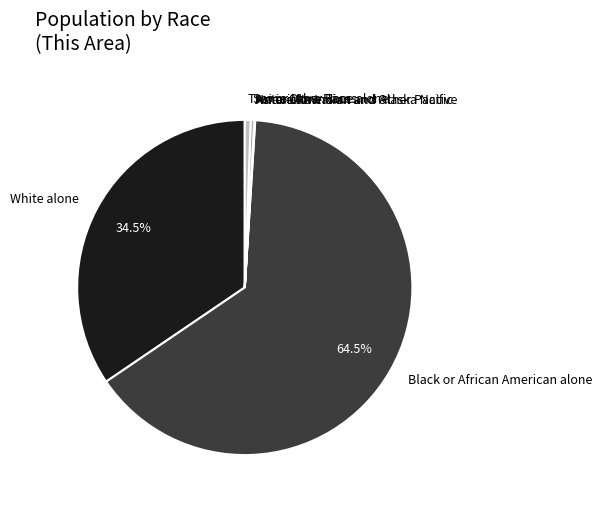

Is Black or African American alone the majority of the pie?

Yes